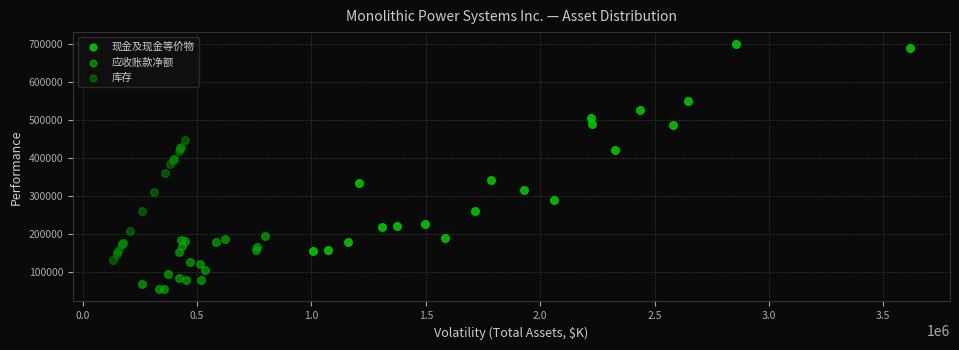

What are all the series names shown in the legend?

现金及现金等价物, 应收账款净额, 库存